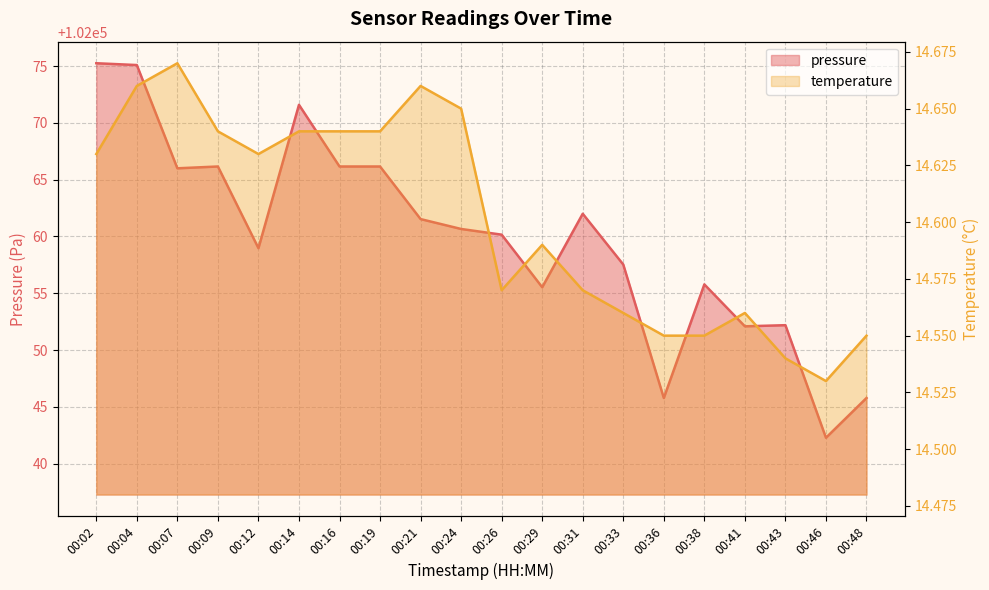

Count the number of data series in this chart.

2